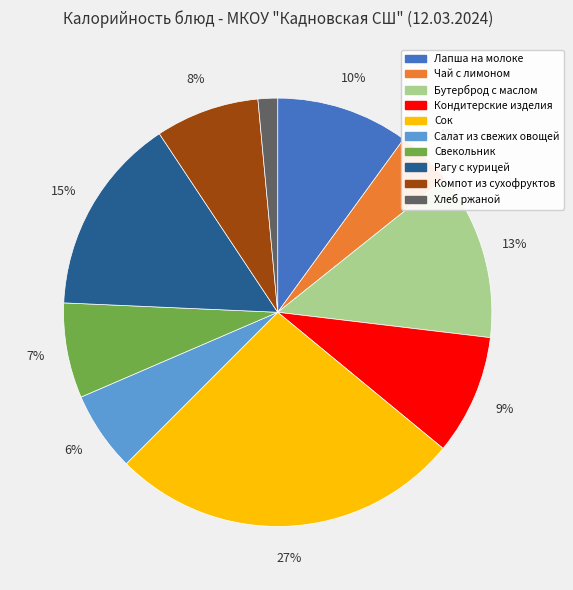

To the nearest percent, what is the average slice percentage?

10%